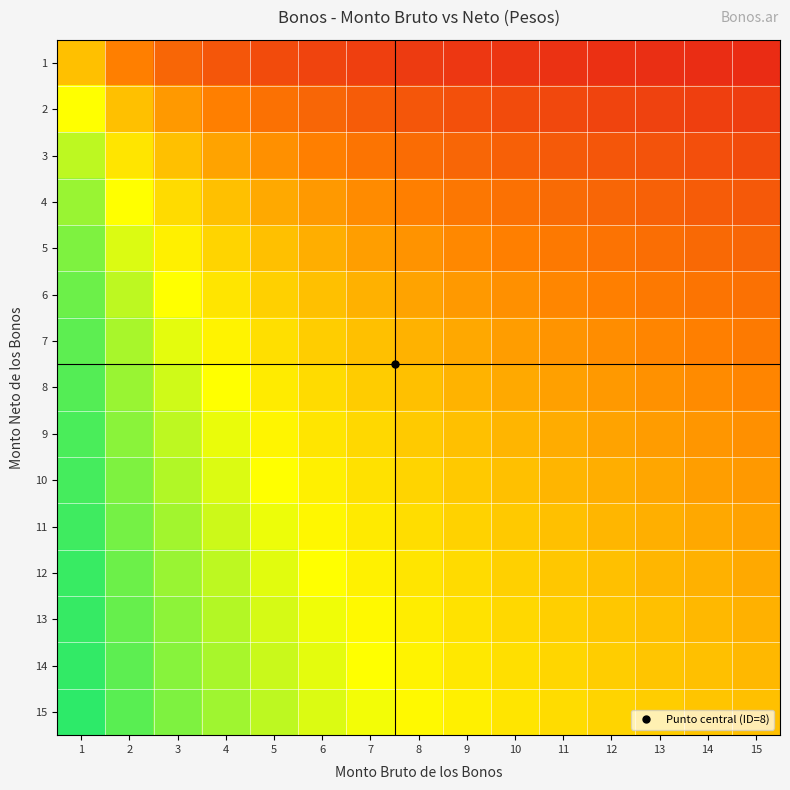

What is the spread (max minus min) of values at 8?

0.5